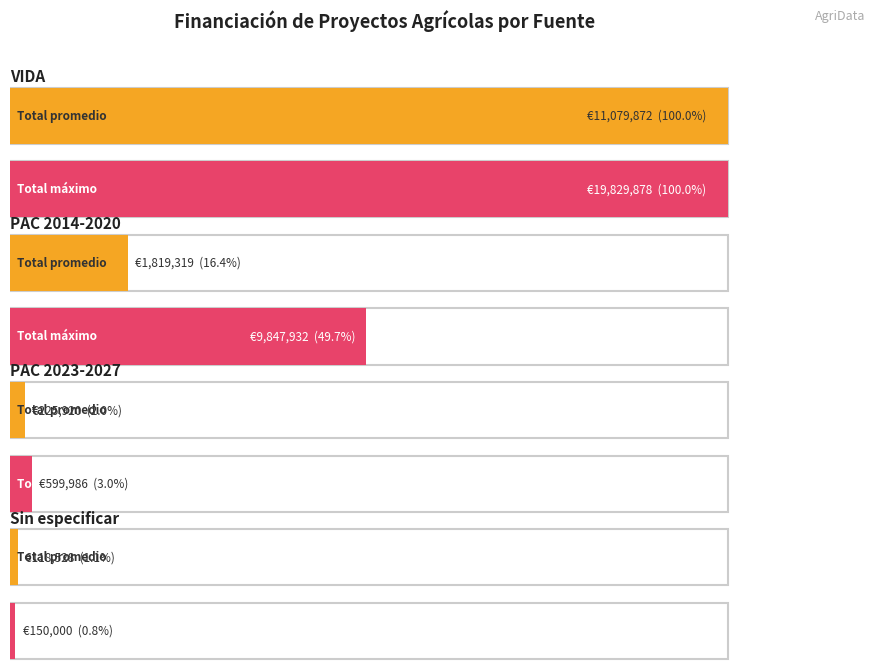

Are the bars grouped side by side (vs. stacked)?

No